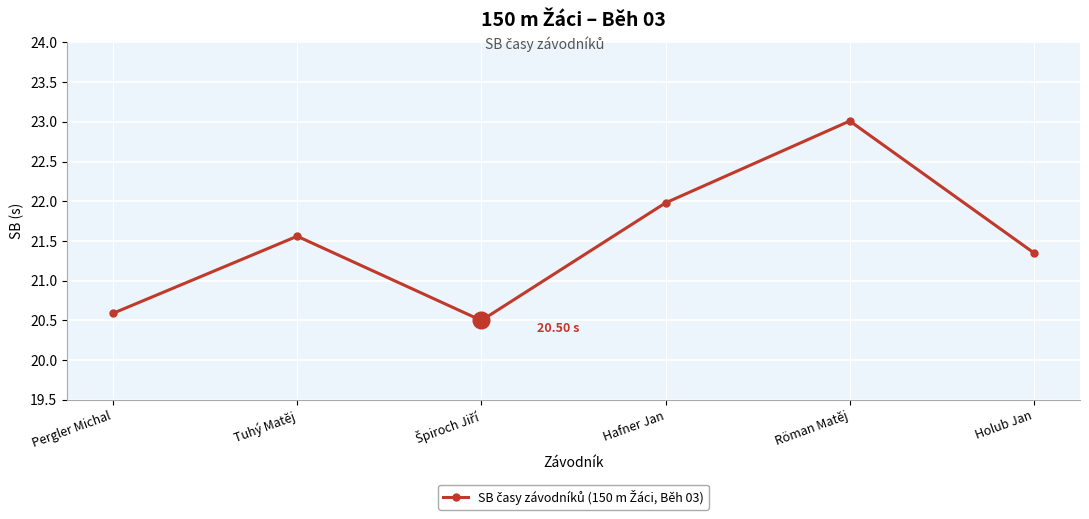

Where does the data first go above 21?

Tuhý Matěj